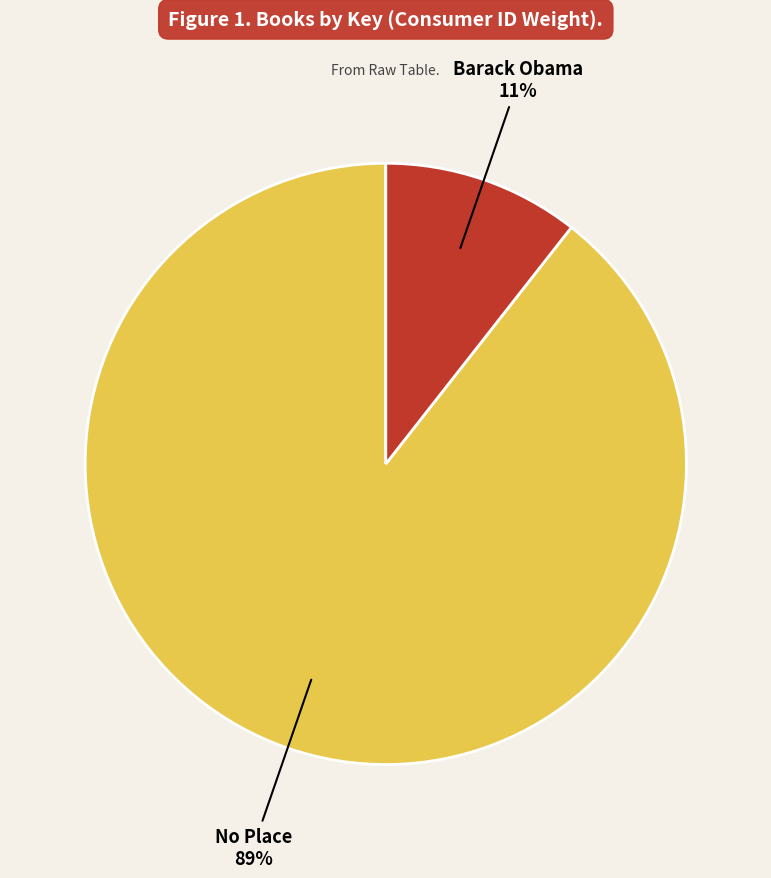

Is there a majority slice in this chart?

Yes